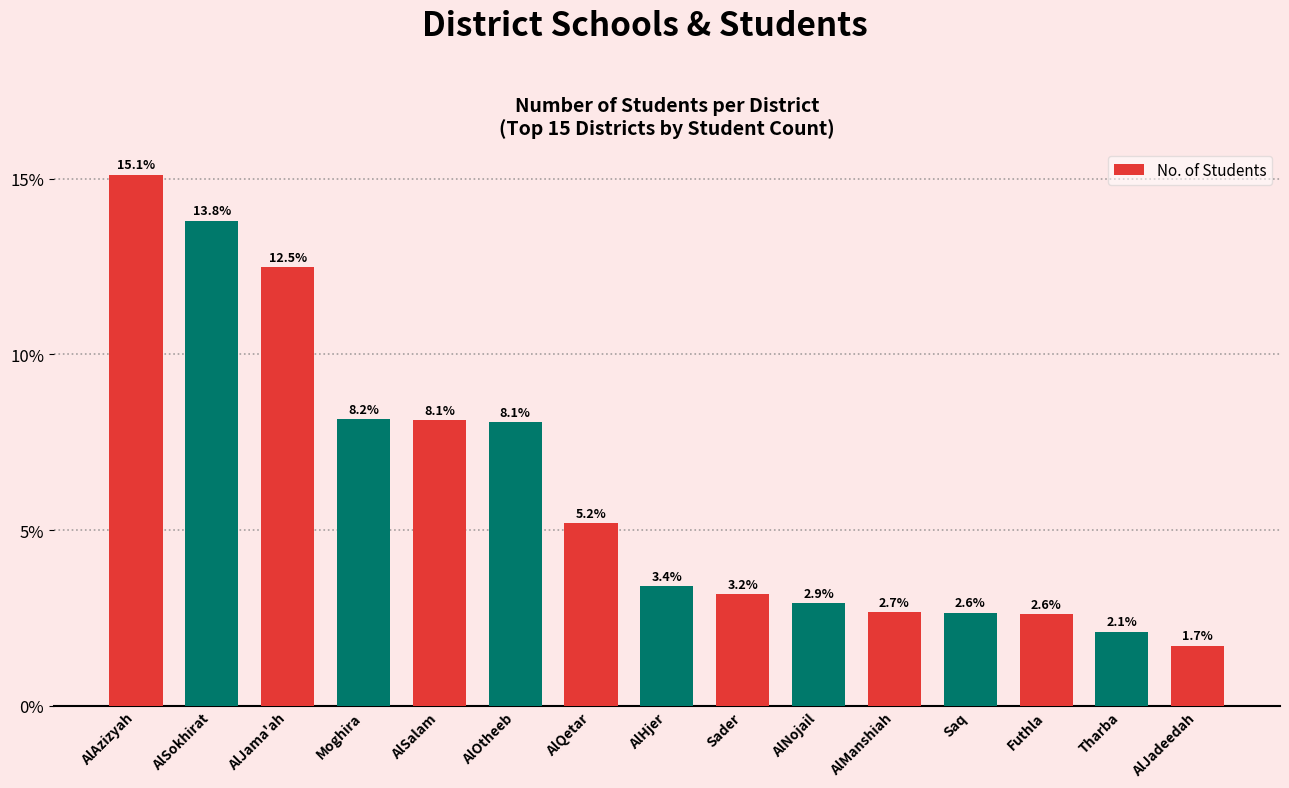

Between AlHjer and AlNojail, which is larger?

AlHjer